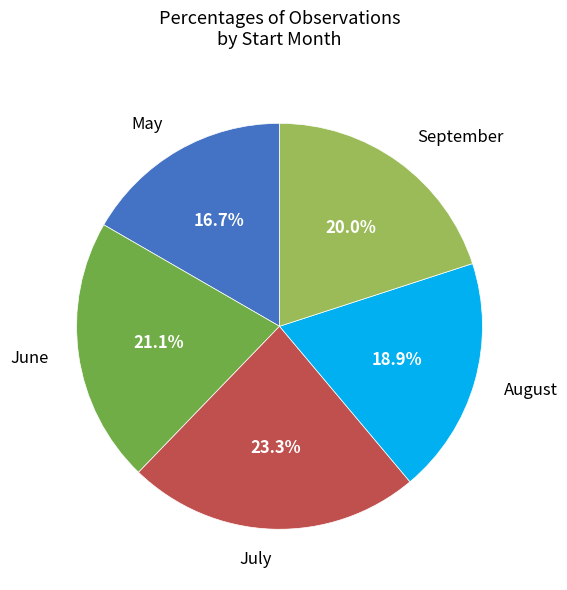

How many slices are in this pie chart?

5